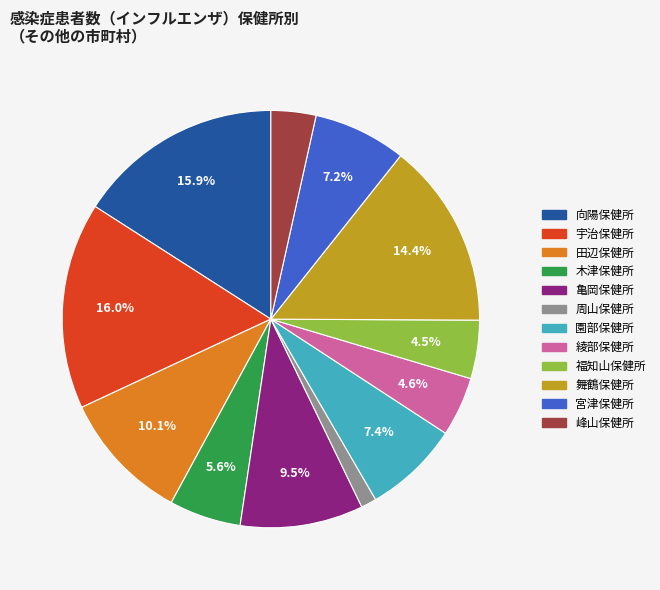

How much of the chart is everything except 向陽保健所?

84.1%